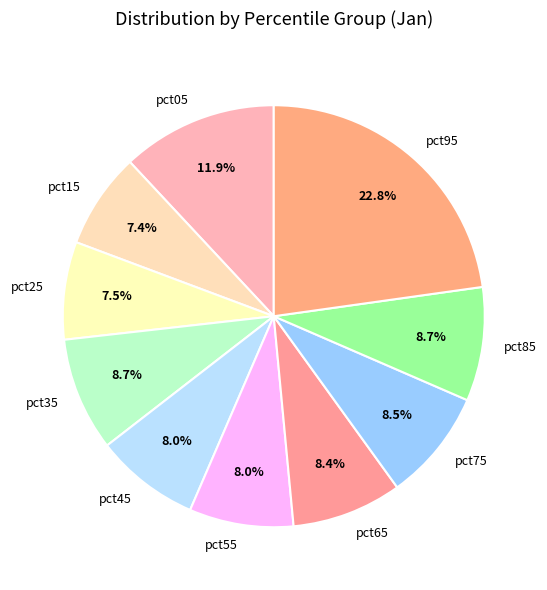

Which category has the biggest portion of the pie?

pct95